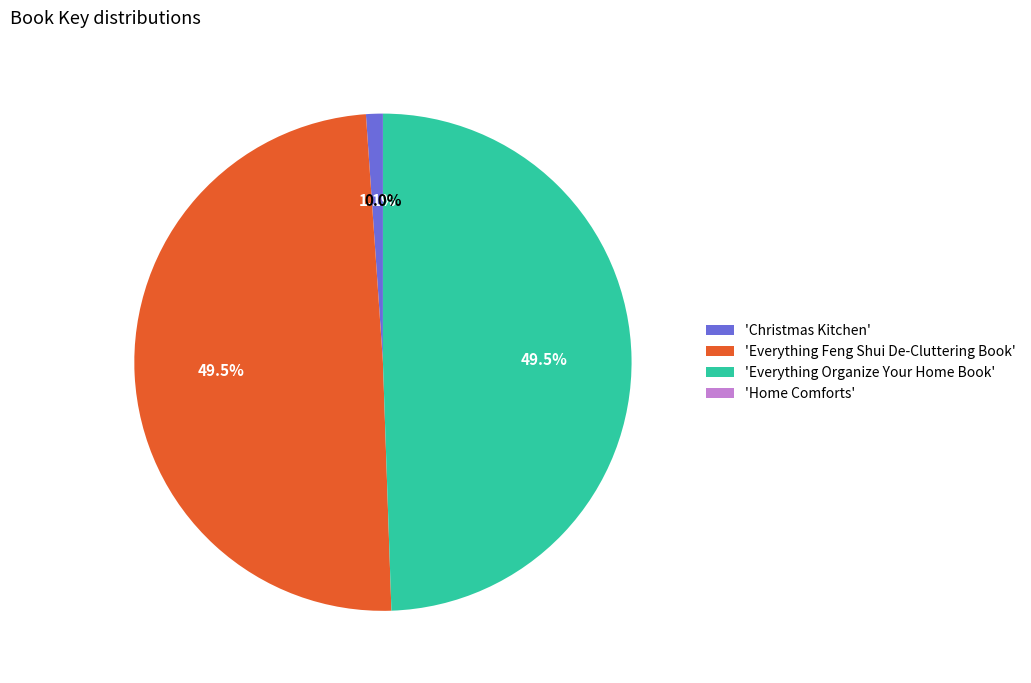

Which has a higher value, 'Christmas Kitchen' or 'Everything Organize Your Home Book'?

'Everything Organize Your Home Book'